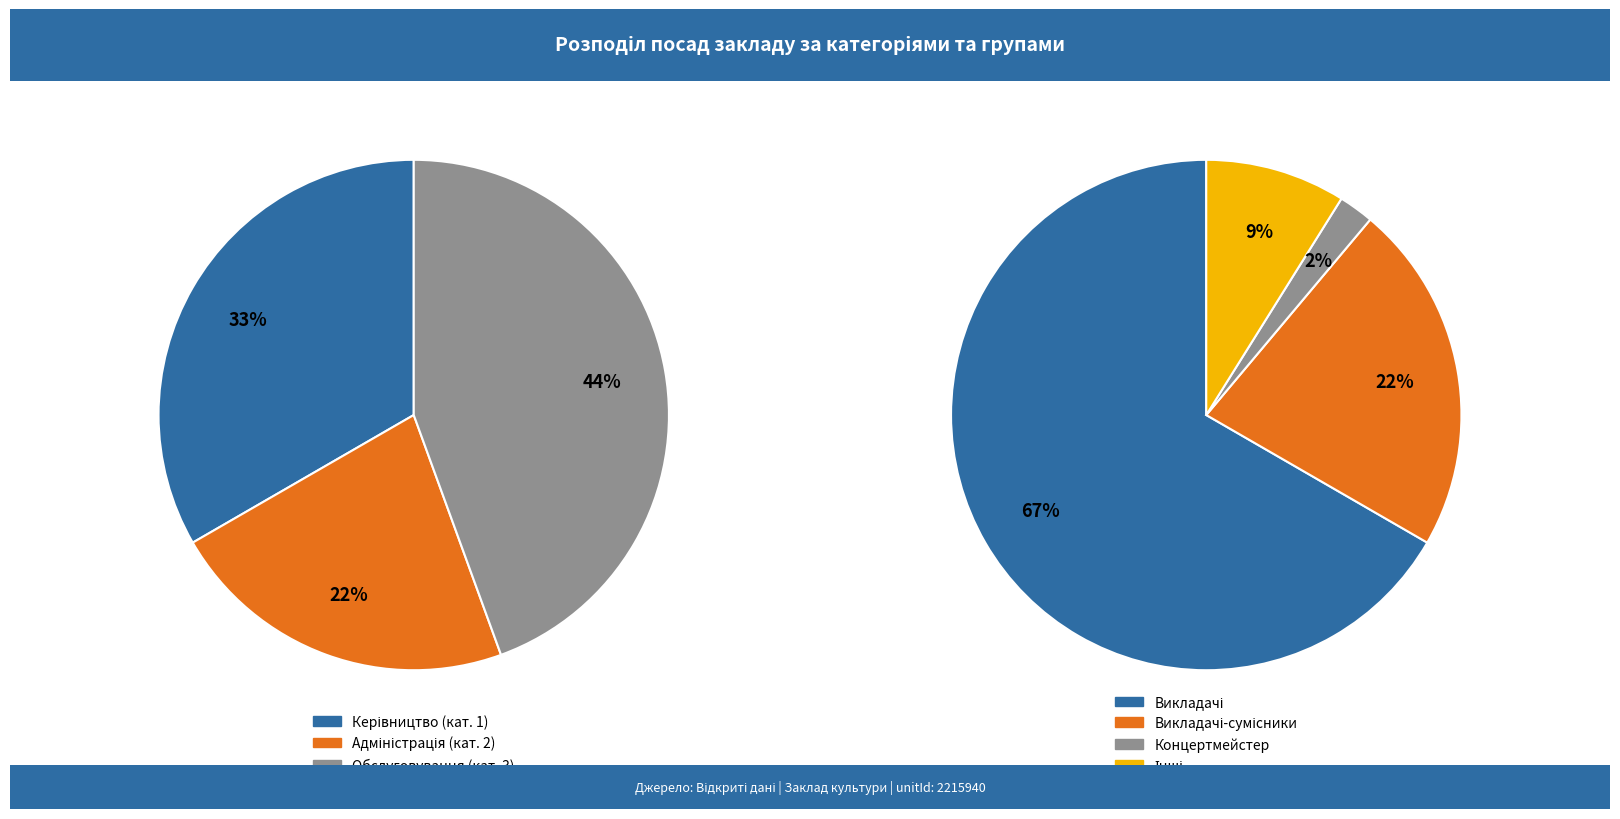

Does any single category account for the majority?

Yes